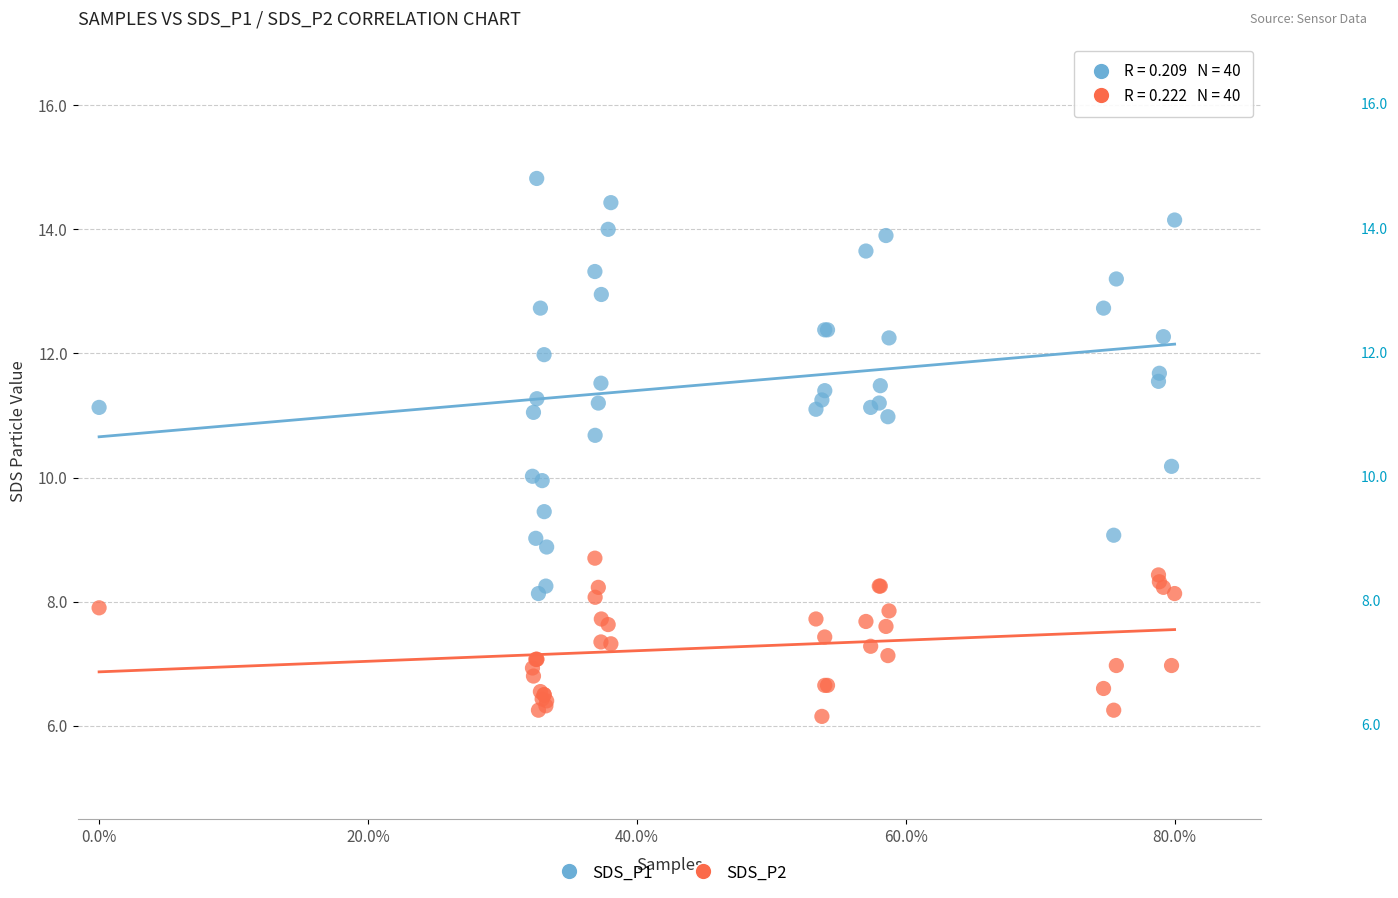

Which series contains the lowest Y value?

SDS_P2